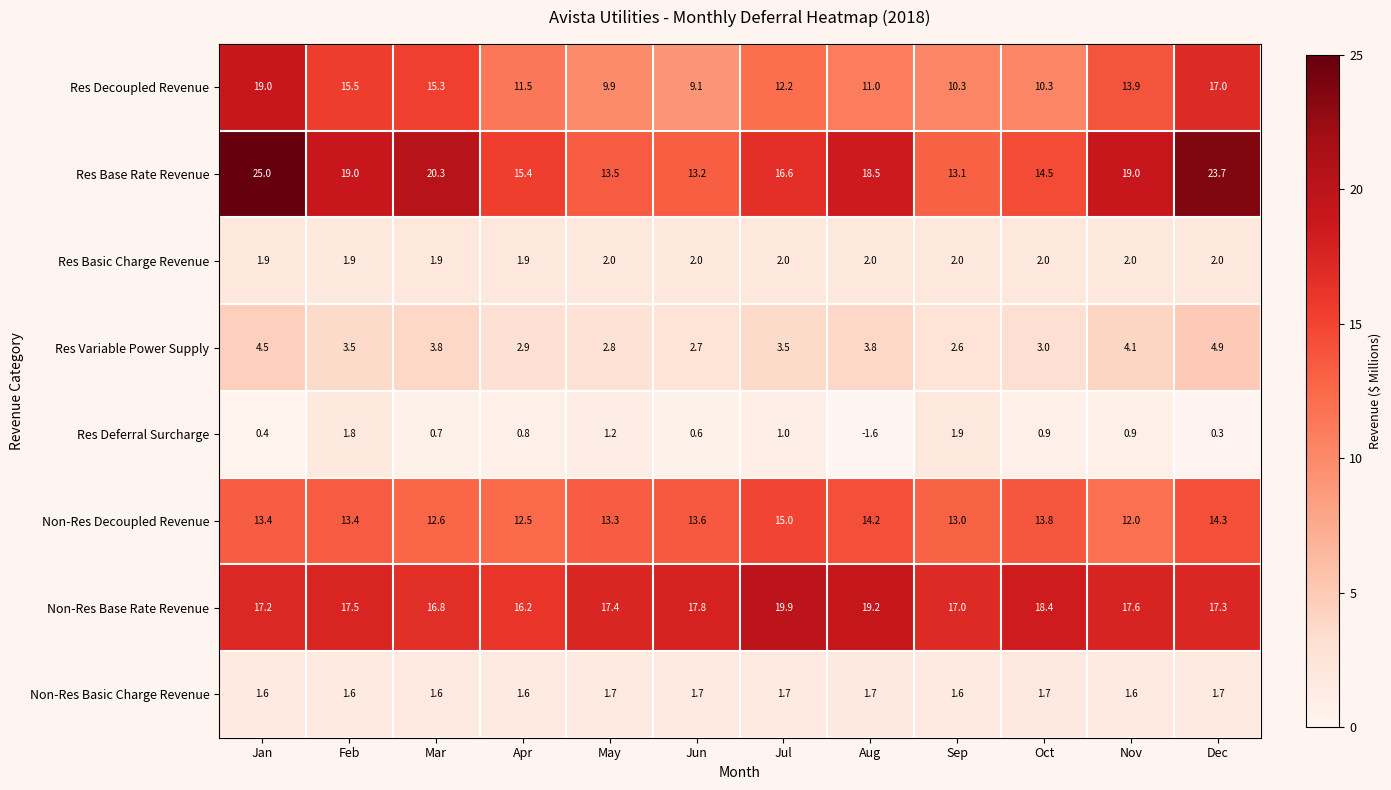

What is the maximum value shown in the chart?

25.0